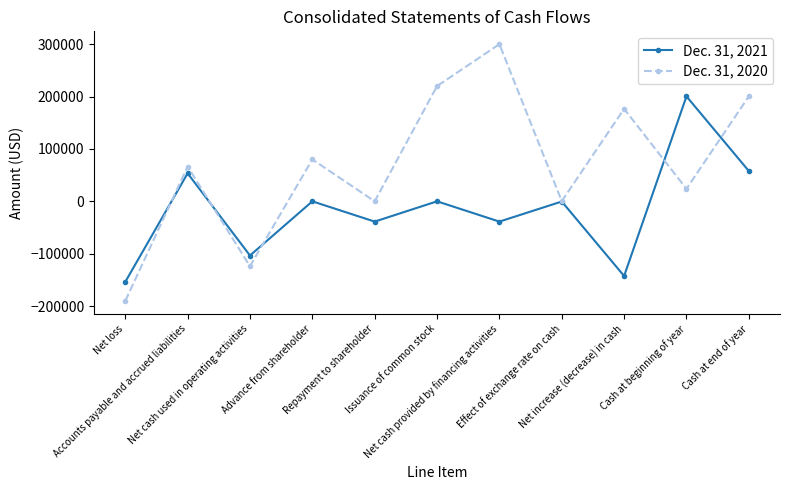

At Net cash provided by financing activities, list the series in order from smallest to largest.

Dec. 31, 2021, Dec. 31, 2020